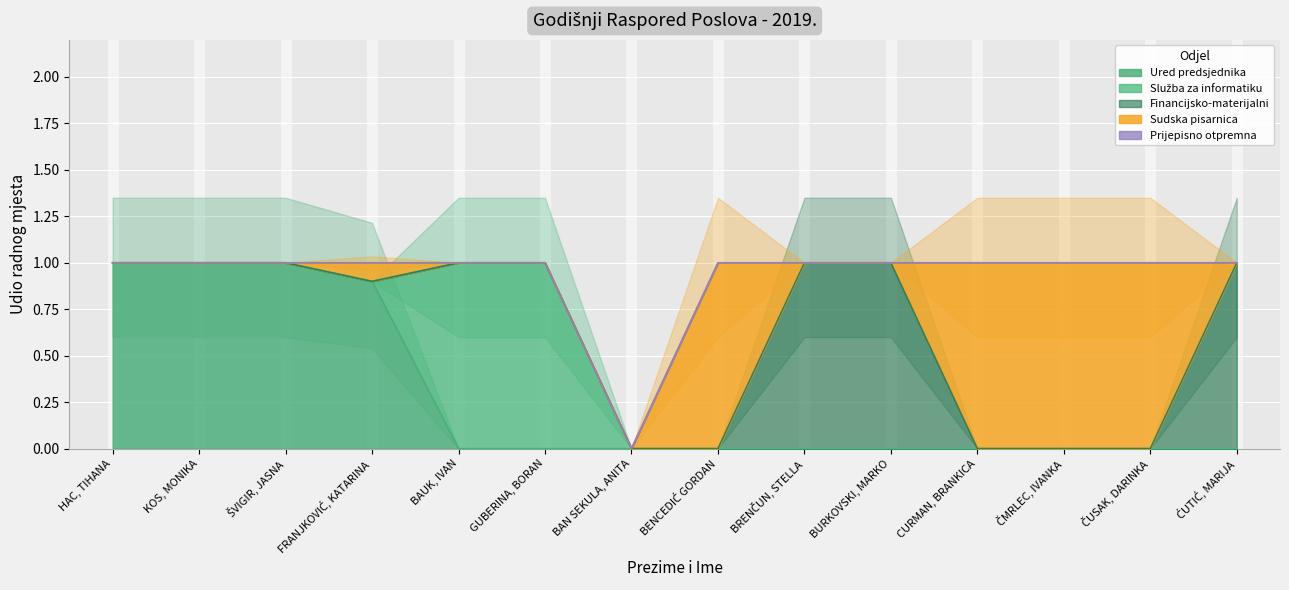

What position from the right is ČMRLEC, IVANKA?

3